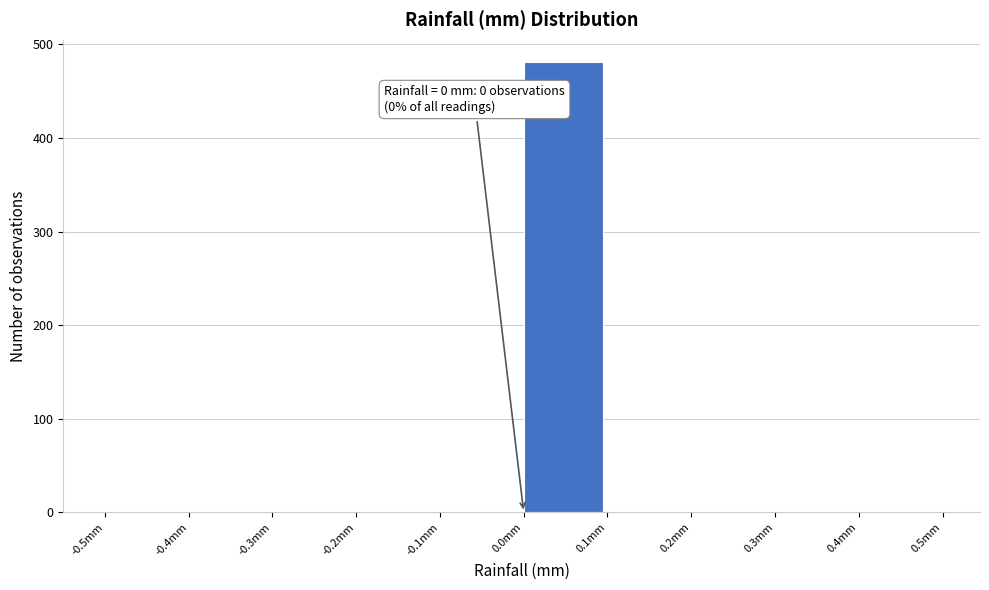

Which range on the x-axis has the tallest bar?

0.0 to 0.1